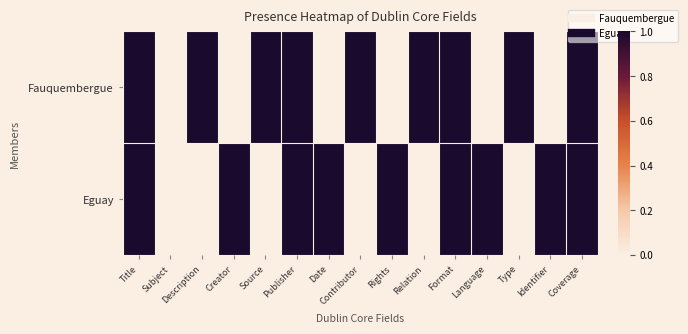

At which category is the sum across all series the highest?

Title